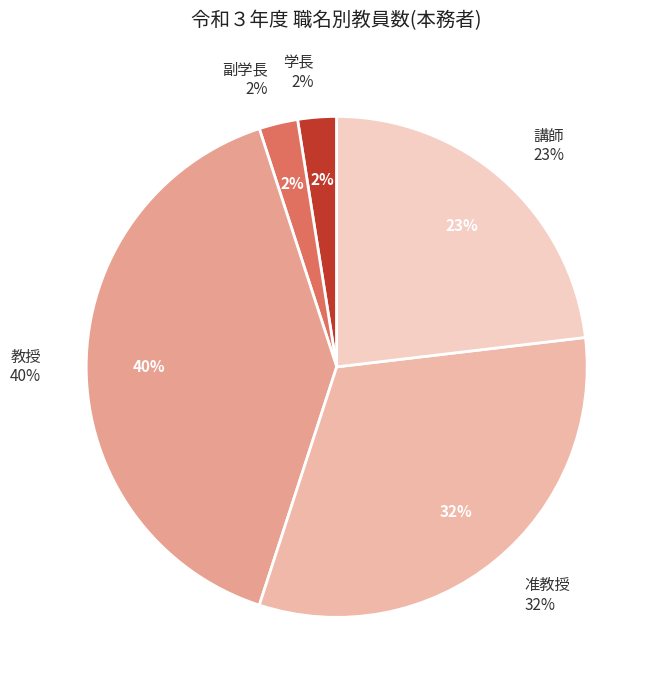

To the nearest percent, what percentage of the pie is 教授?

40%